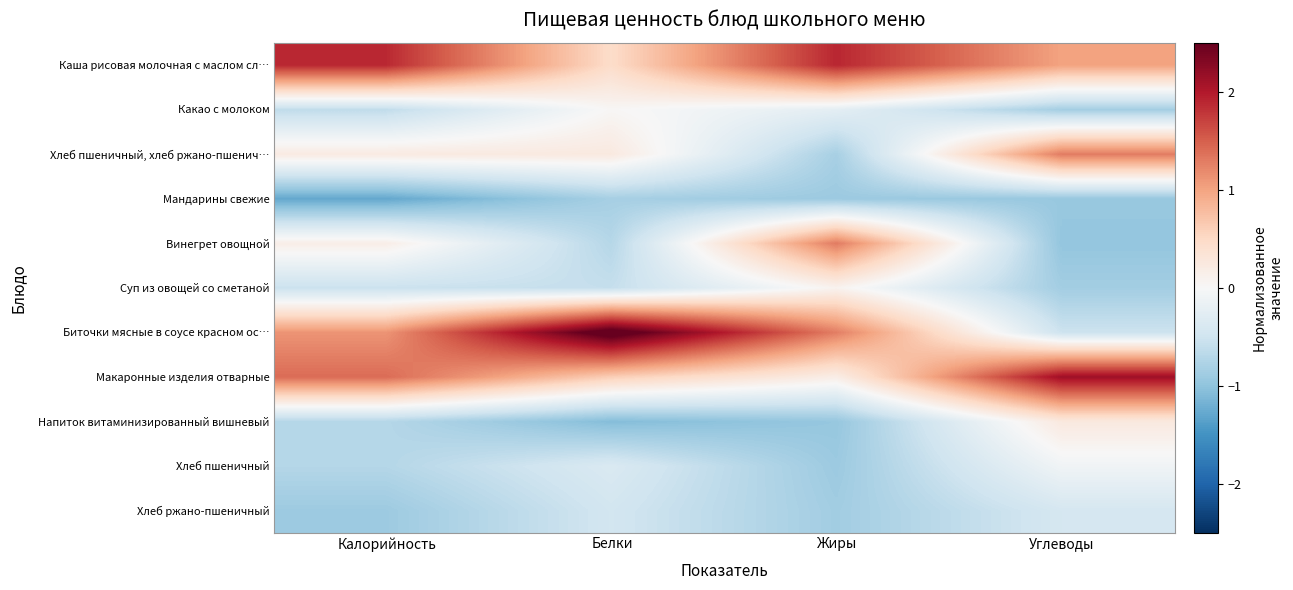

What is the smallest value displayed?

-1.3